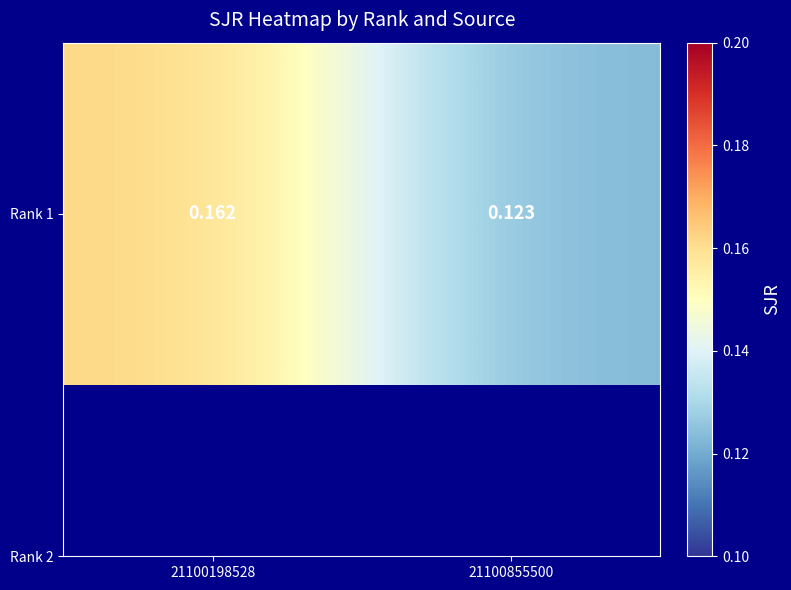

Reading right to left, what are all the values shown in this chart?

21100855500=0.1	21100198528=0.2